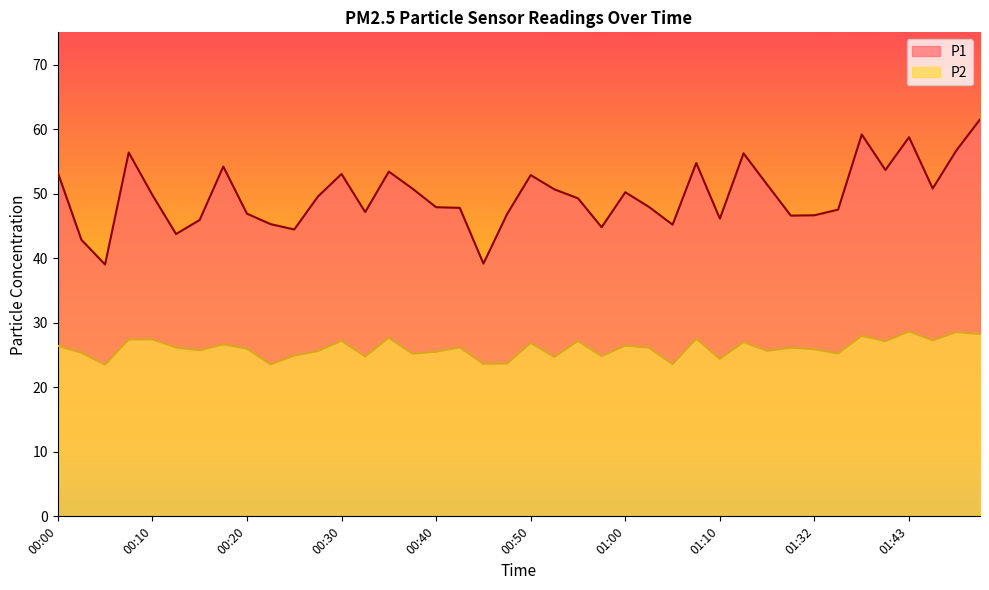

True or false: P1 and P2 cross at least once.

False